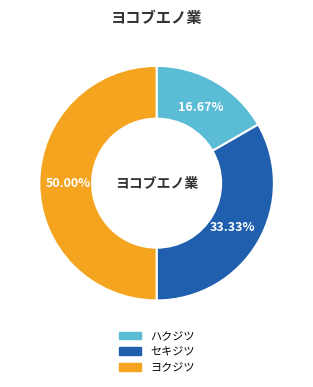

What is the smallest slice in the pie chart?

ハクジツ